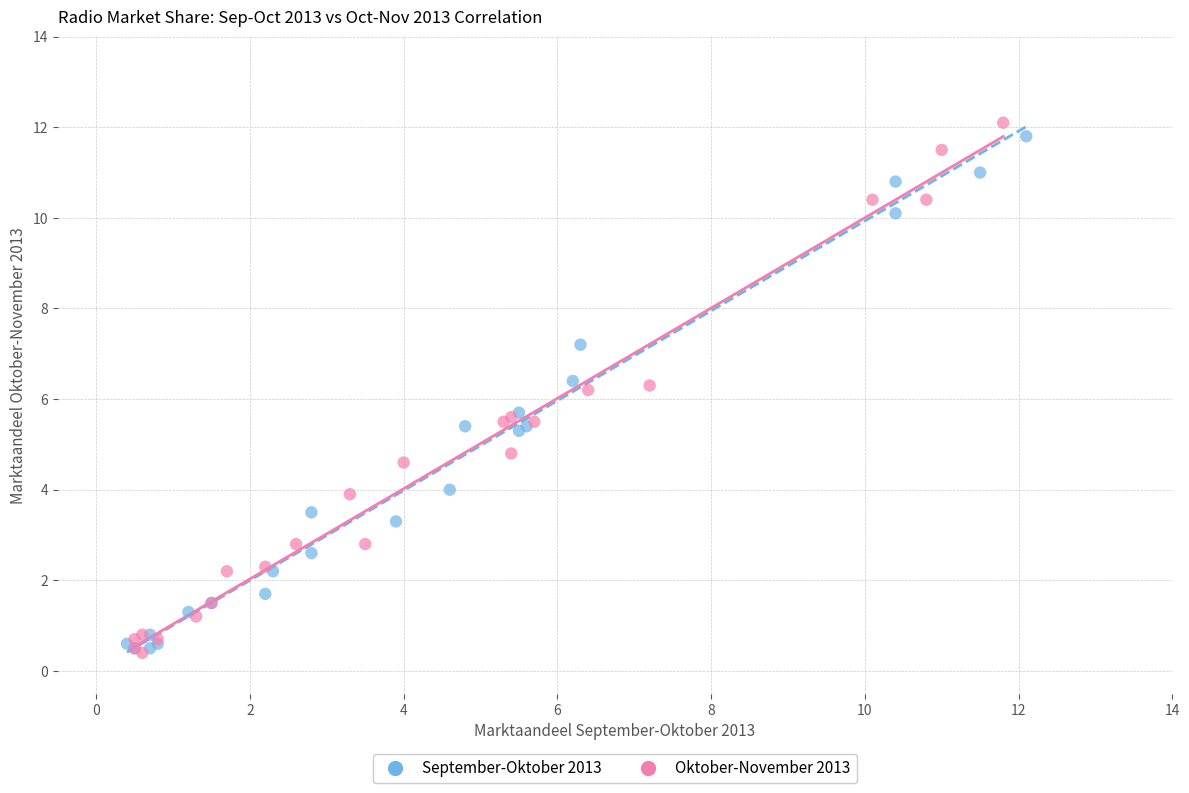

What are all the series names shown in the legend?

September-Oktober 2013, Oktober-November 2013